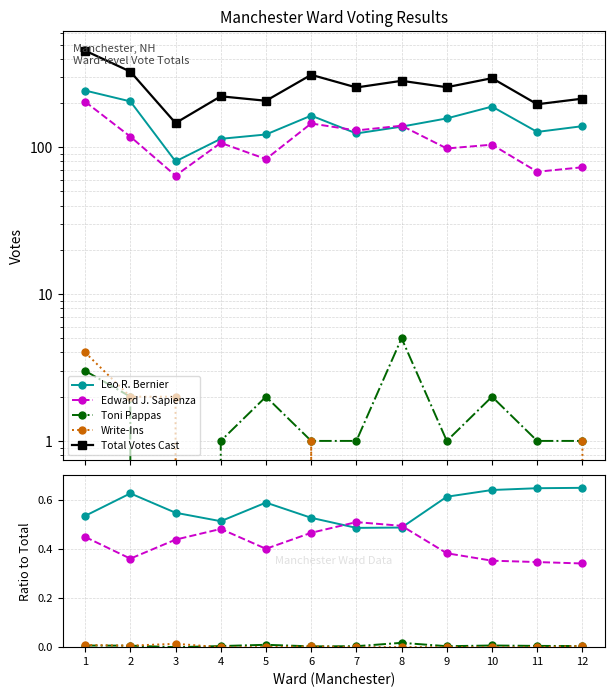

At which category does Total Votes Cast reach its first local valley?

3